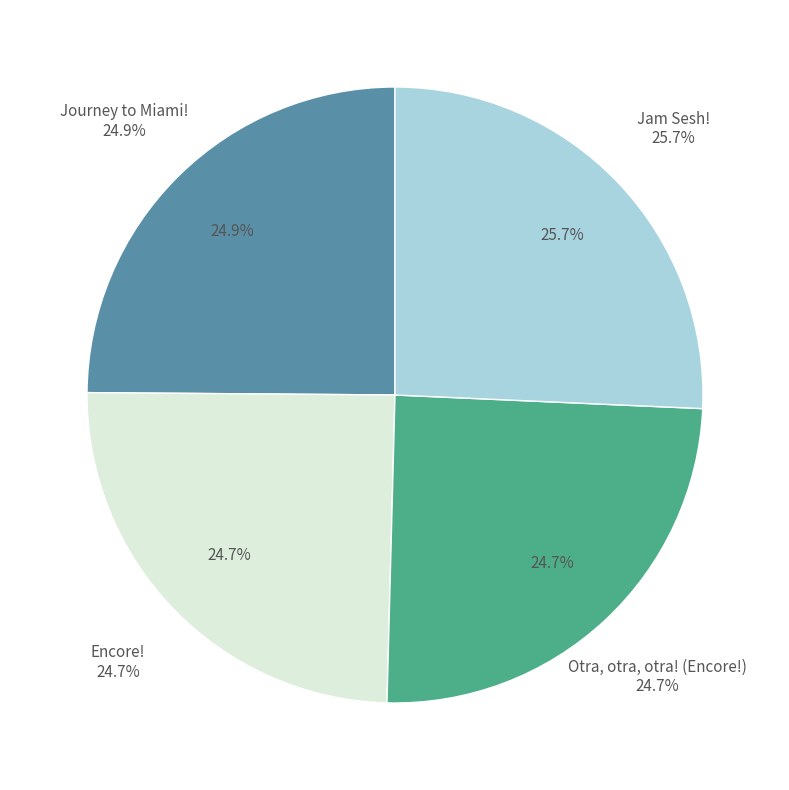

What is the smallest slice in the pie chart?

Encore!